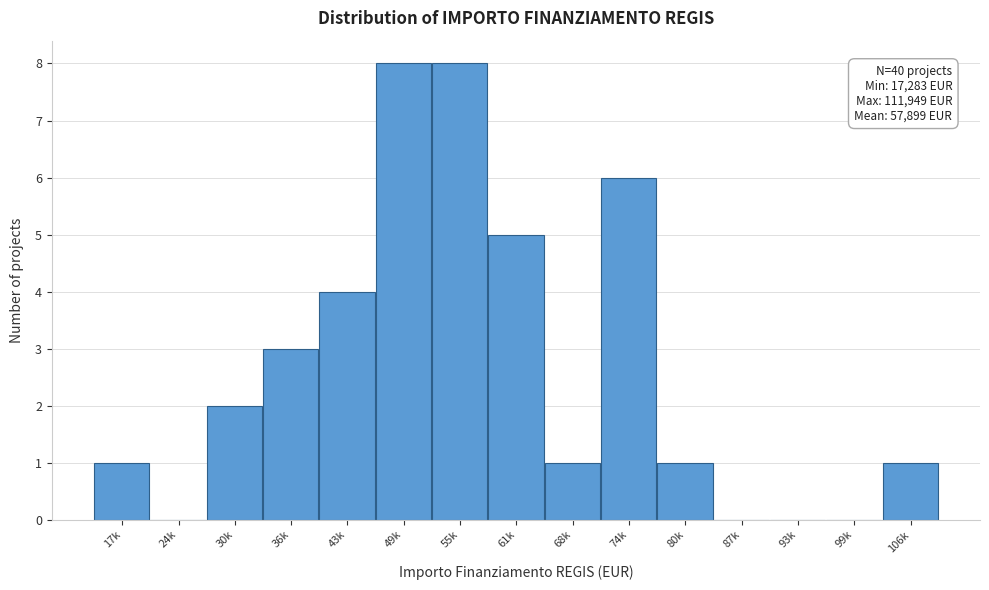

Reading left to right, what are all the values shown in this chart?

17k=1	24k=0	30k=2	36k=3	43k=4	49k=8	55k=8	61k=5	68k=1	74k=6	80k=1	87k=0	93k=0	99k=0	106k=1